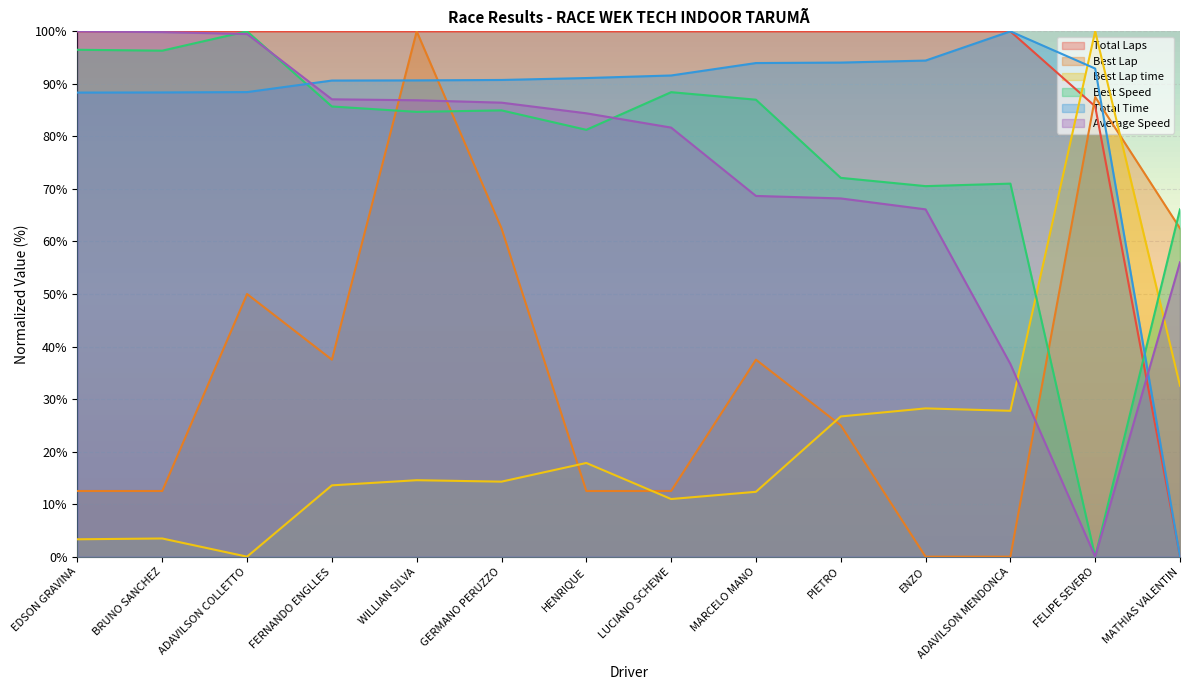

At FERNANDO ENGLLES, list the series in order from largest to smallest.

Total Laps, Total Time, Average Speed, Best Speed, Best Lap, Best Lap time